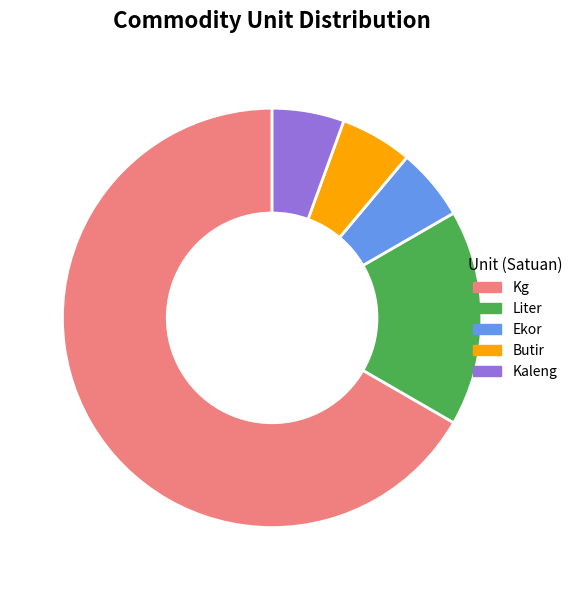

Which has a higher value, Kaleng or Kg?

Kg